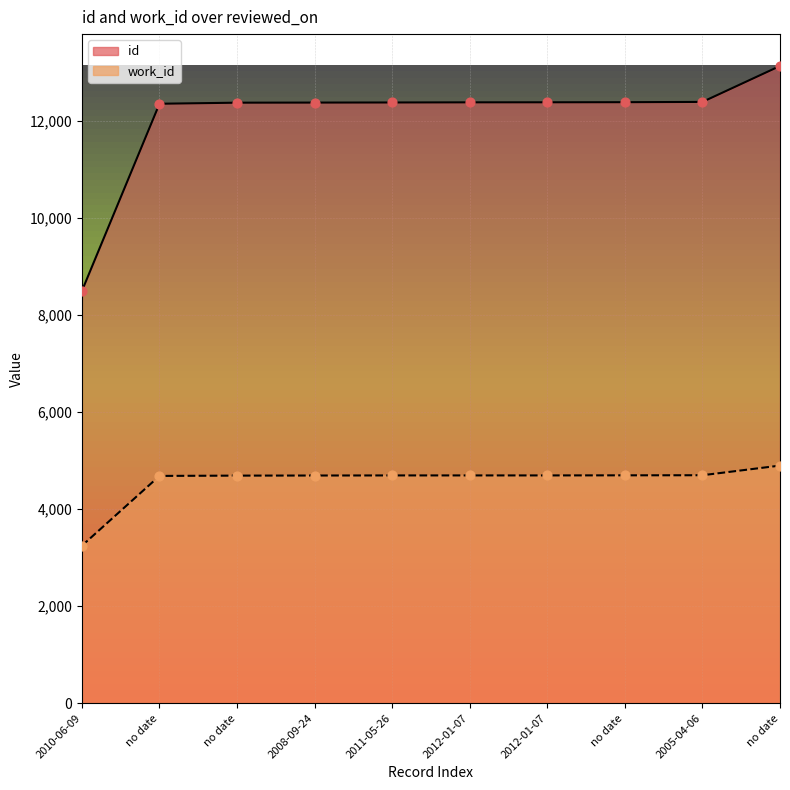

Which series reaches the maximum Y coordinate?

id